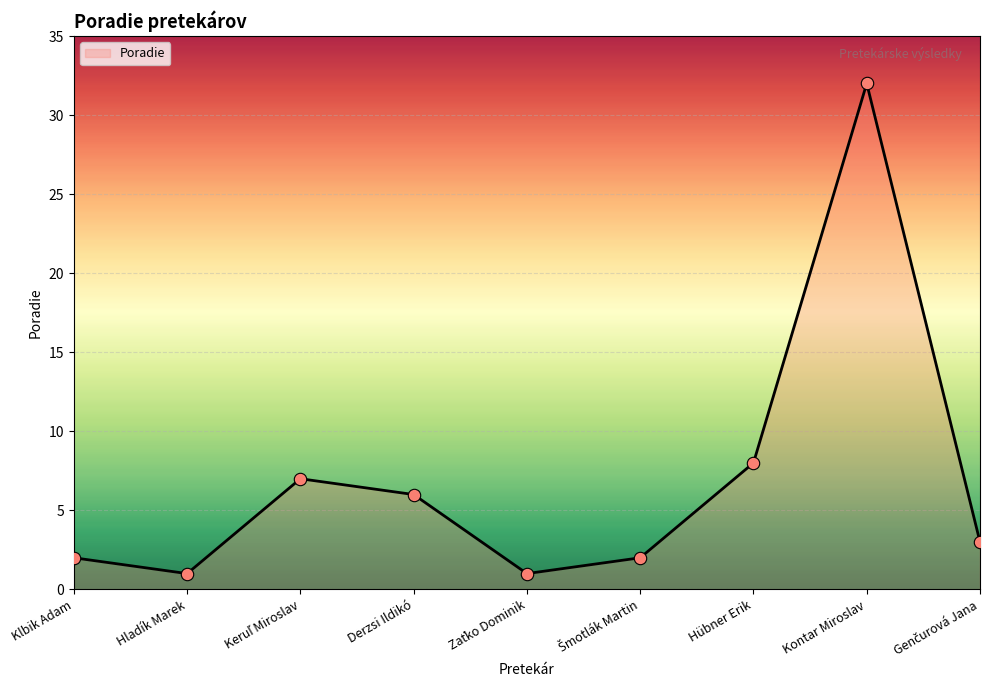

Which has a higher value, Kontar Miroslav or Hübner Erik?

Kontar Miroslav